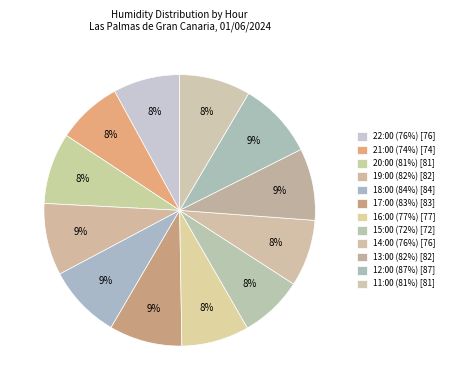

What is the change in value from 19:00 (82%) to 15:00 (72%)?

-10